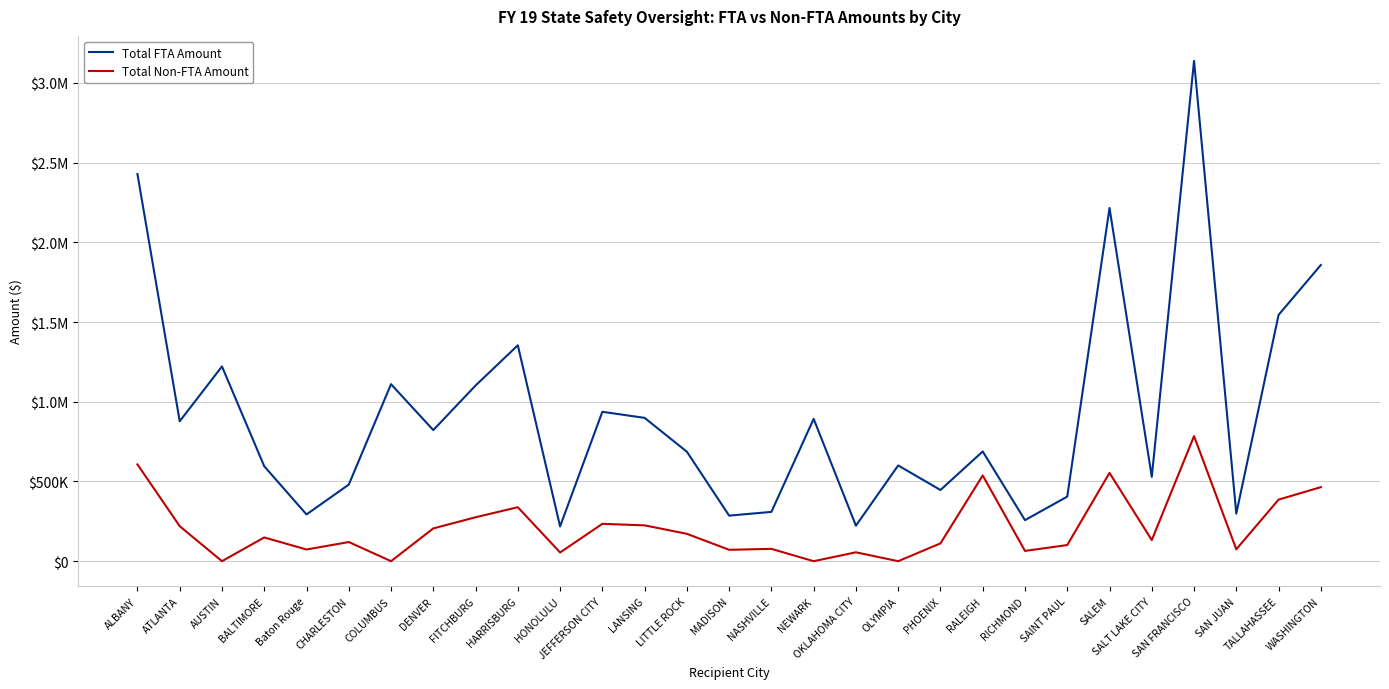

True or false: Total FTA Amount and Total Non-FTA Amount cross at least once.

False